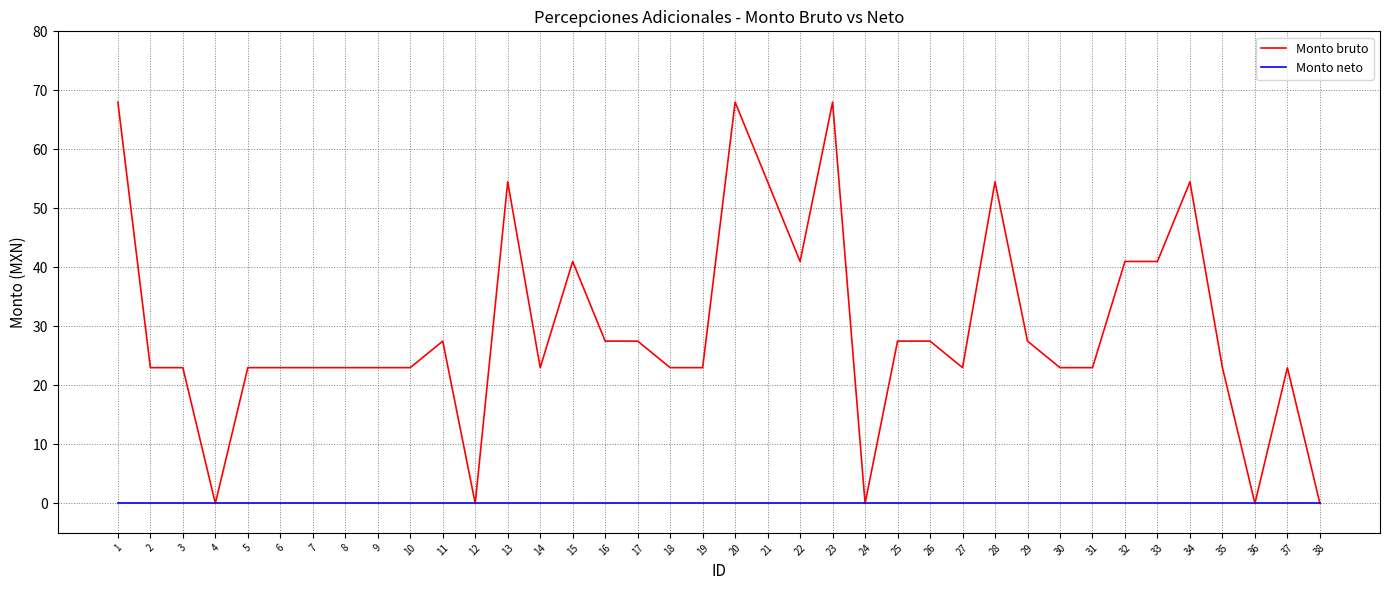

Count the number of categories in the chart.

38